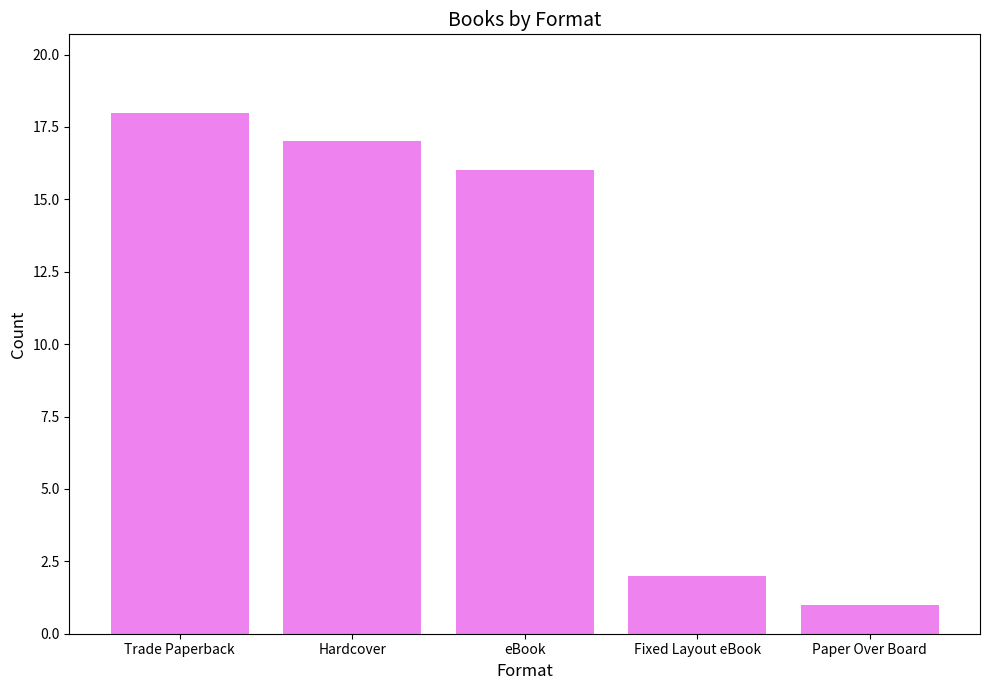

What is the approximate value at eBook?

16